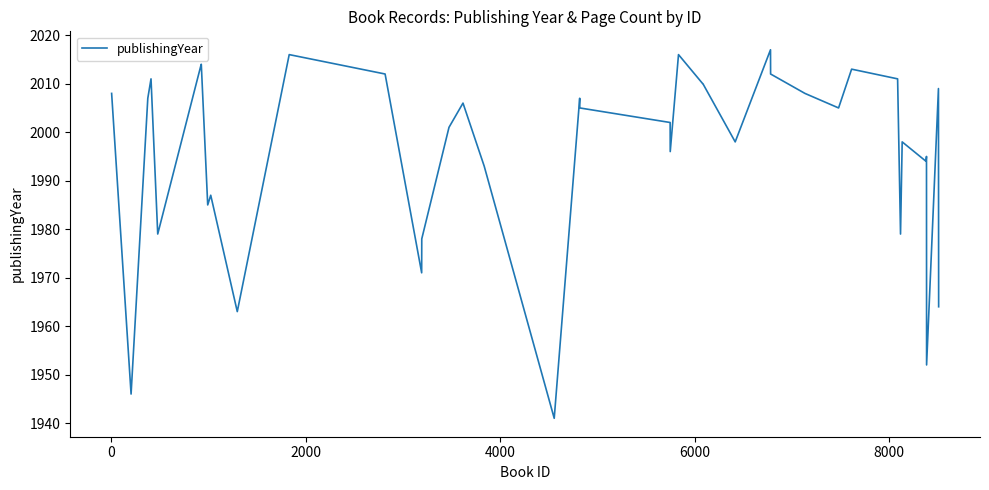

What is the smallest value displayed?

1941